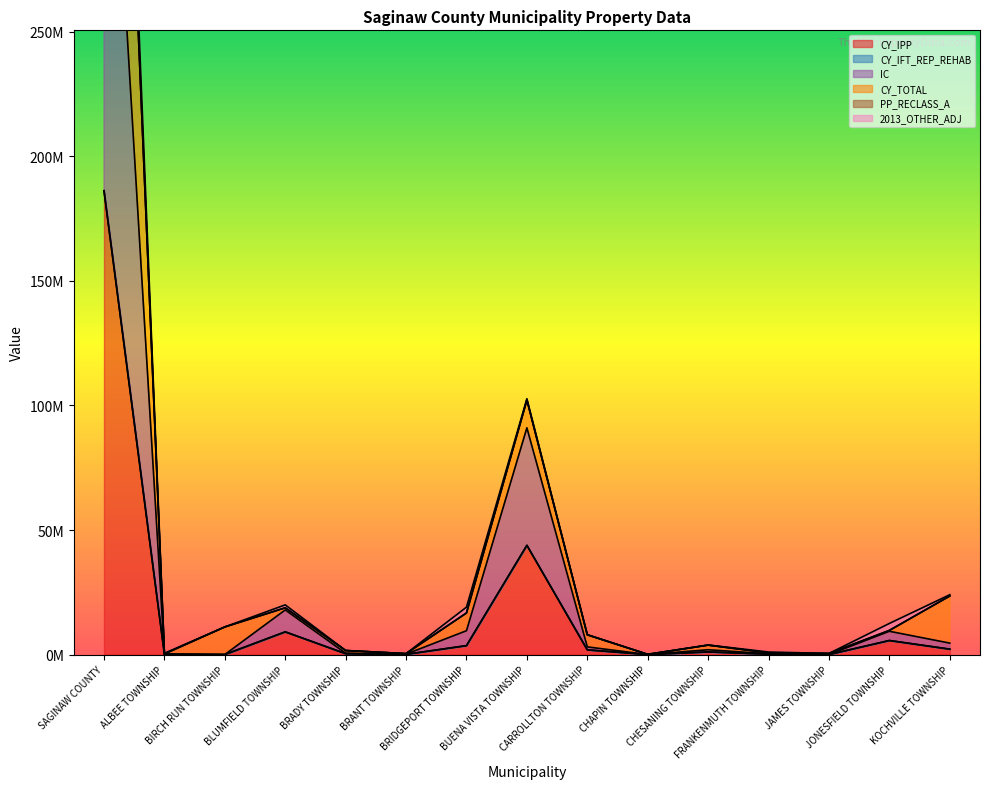

How many positive values does the CY_IPP series have?

12